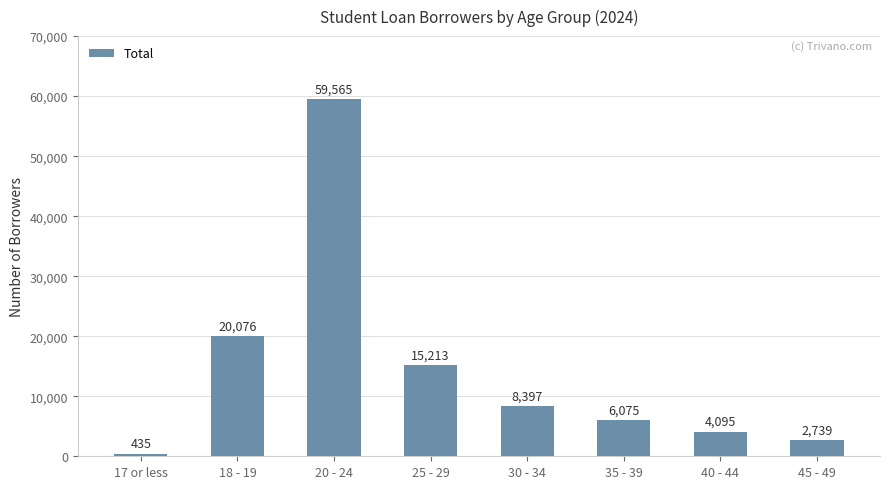

Reading left to right, extract all data points from this chart.

435	20076	59565	15213	8397	6075	4095	2739